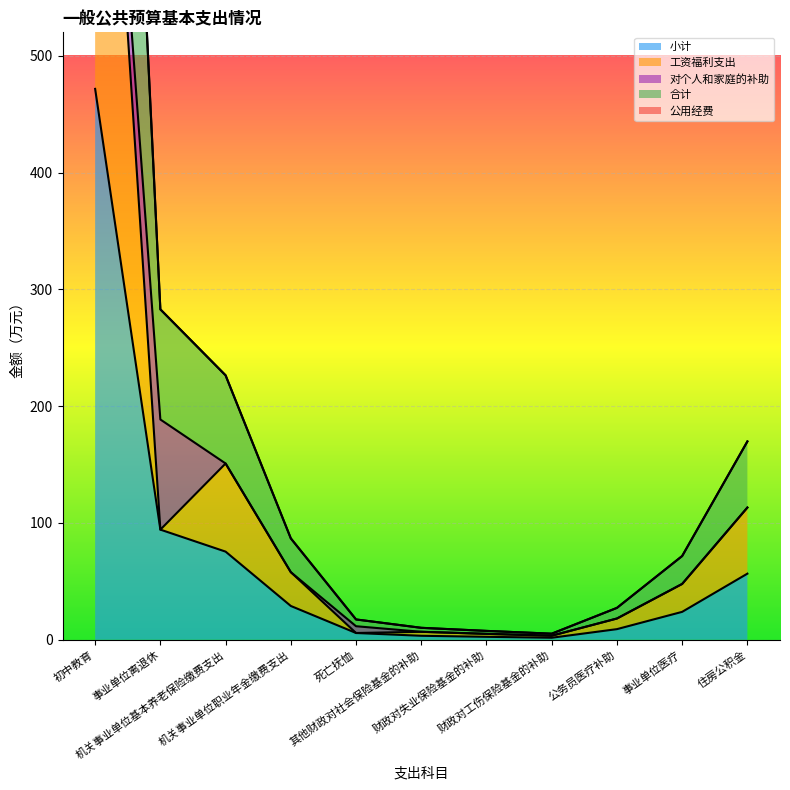

True or false: 合计 and 小计 intersect in this chart.

False